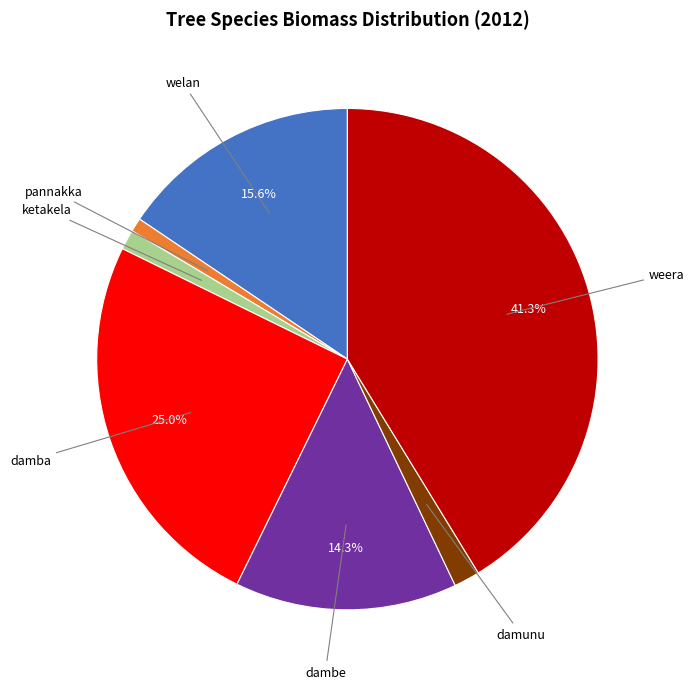

Is there a majority slice in this chart?

No